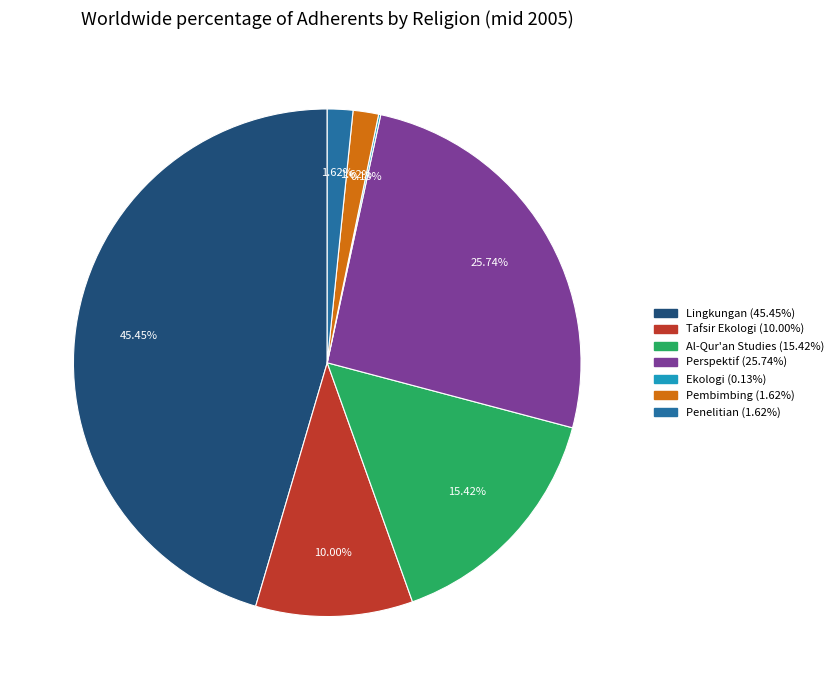

Is there a majority slice in this chart?

No